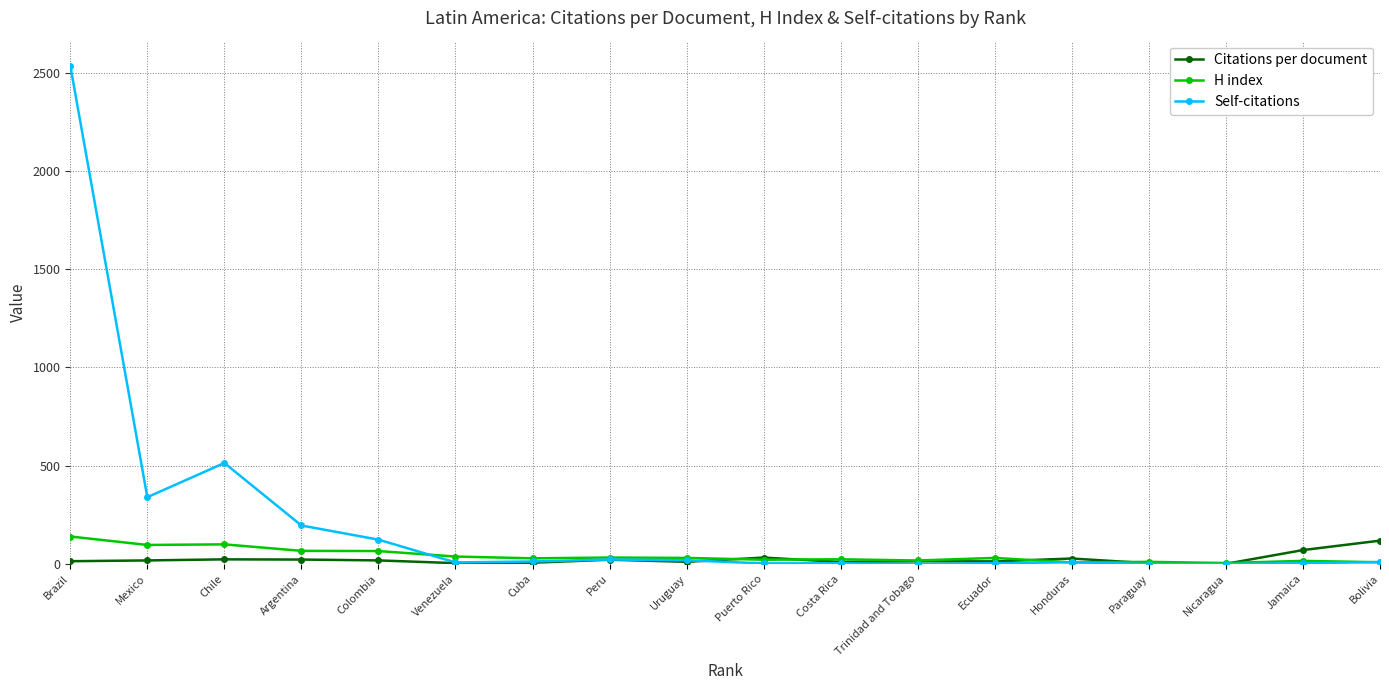

True or false: H index has a value of 97.0 at Mexico.

True